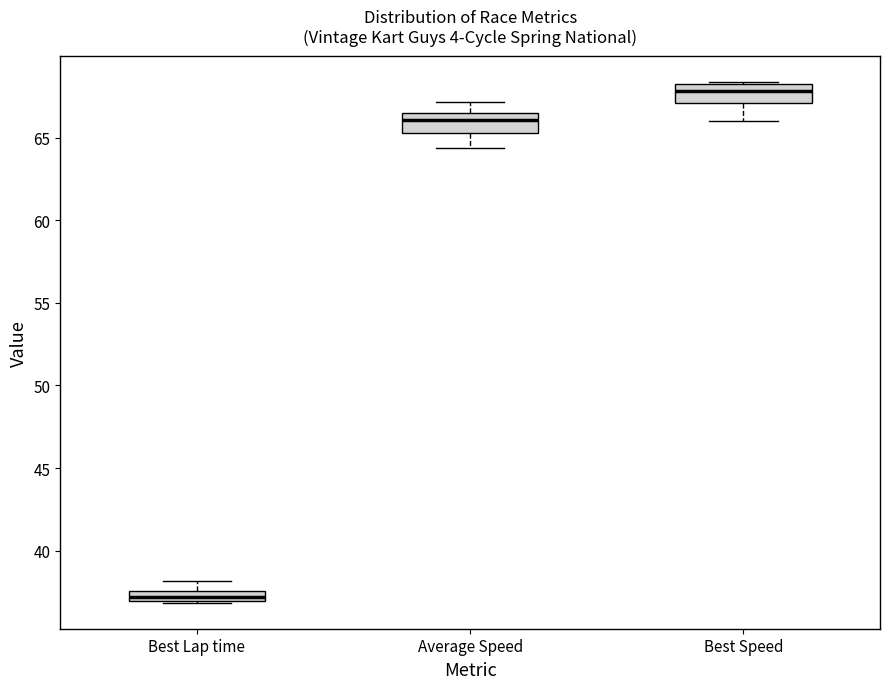

Where is the lower edge of the box for Best Speed on the y-axis? The values are not printed on the chart, so give them approximately, as read against the axis.

67.0